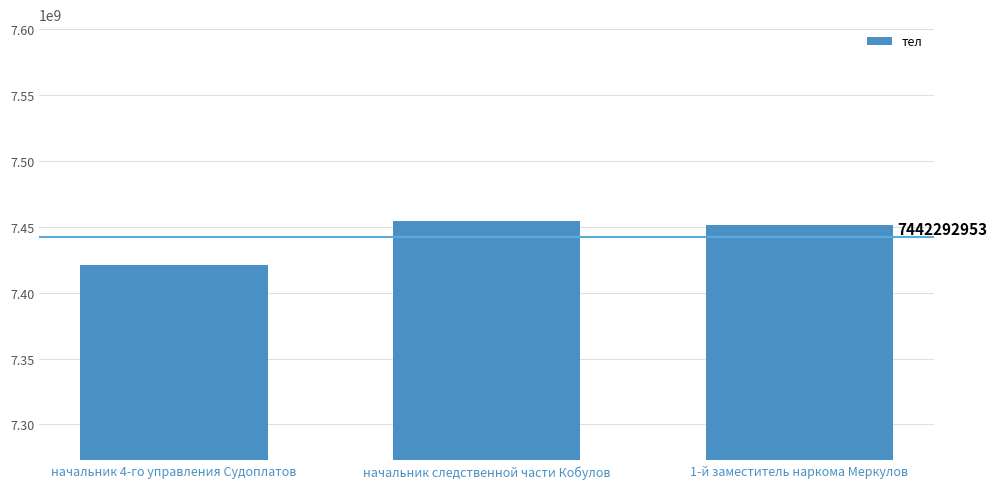

What is the change in value from начальник 4-го управления Судоплатов to 1-й заместитель наркома Меркулов?

+30134296